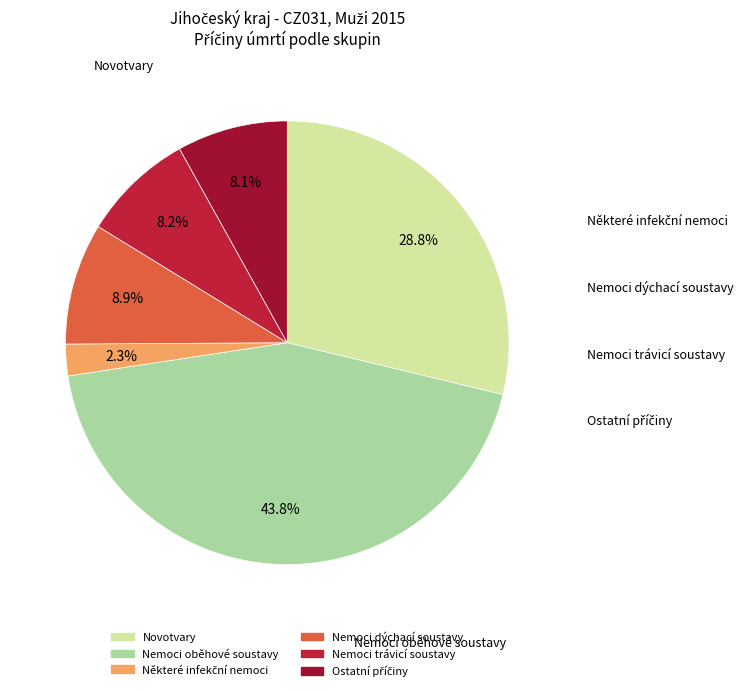

How many segments does this pie chart have?

6